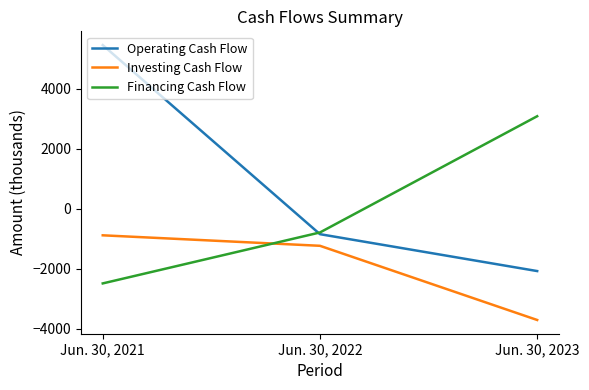

How many Investing Cash Flow values are between -3710 and -885?

3